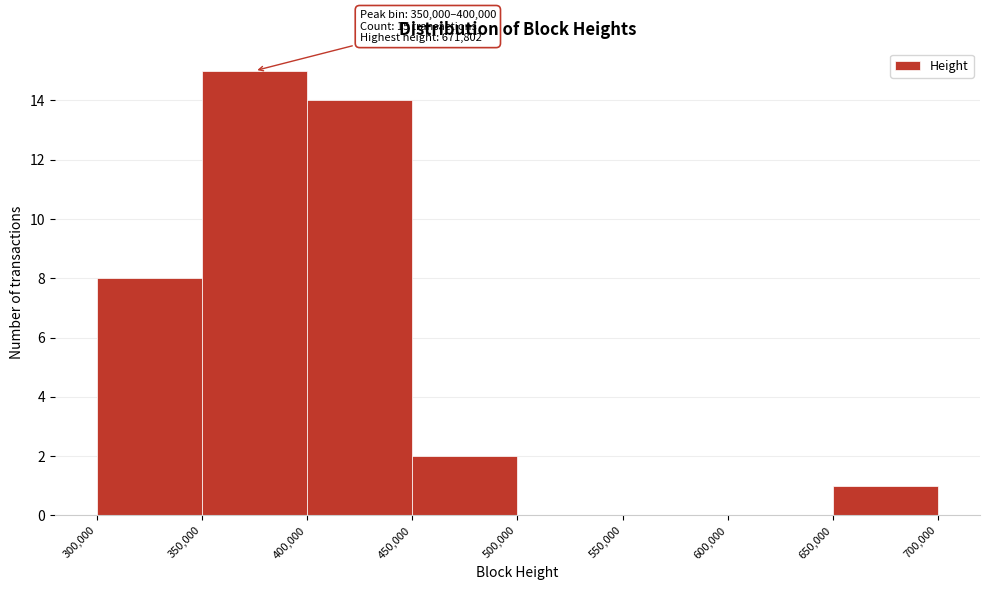

Over which range of the x-axis is the bar tallest?

350,000 to 400,000